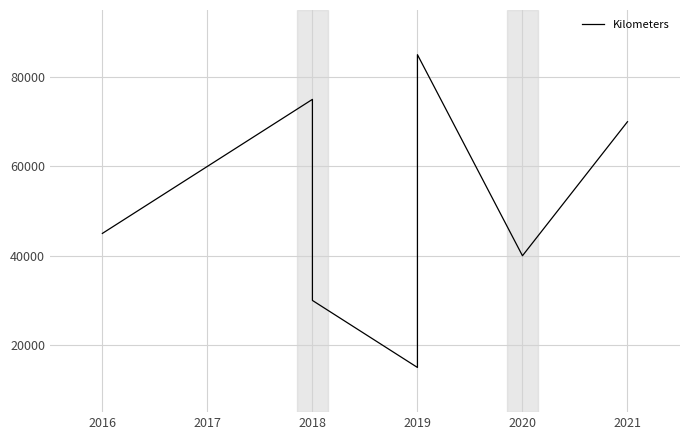

What is the greatest value displayed?

85000